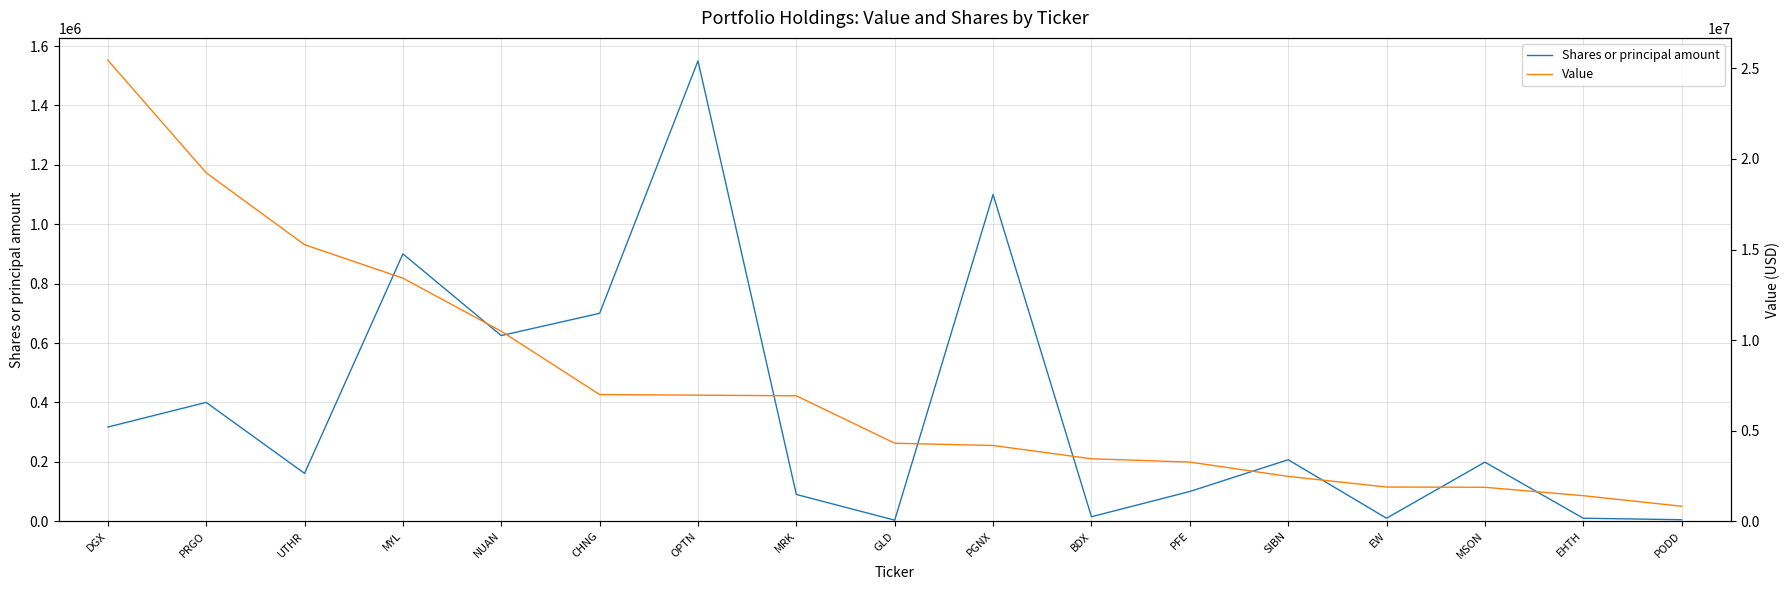

True or false: Shares or principal amount and Value intersect in this chart.

False